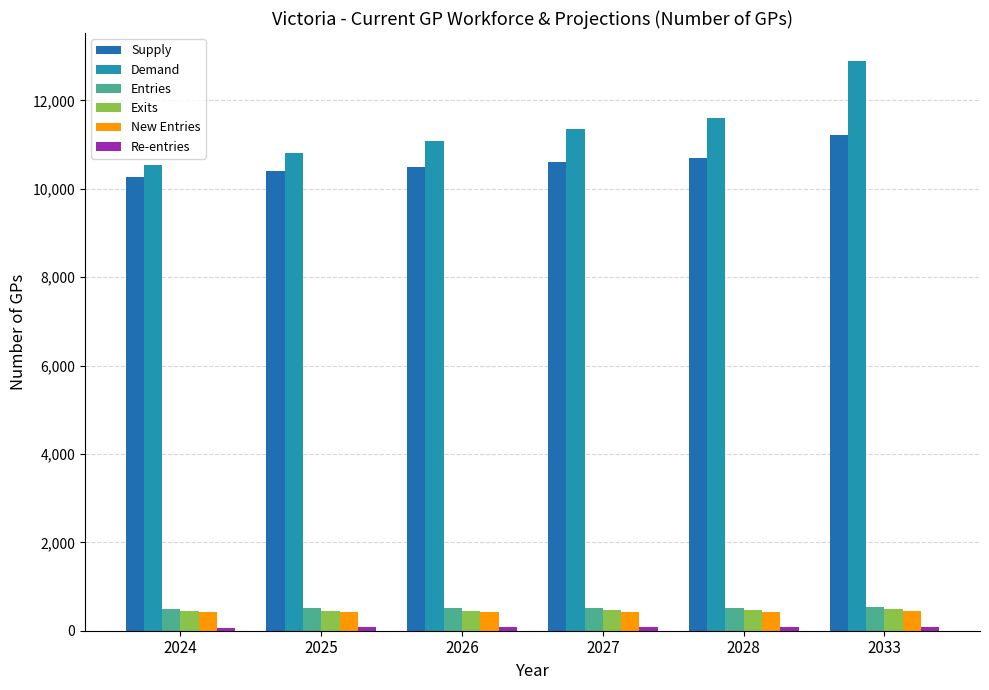

How many values in the Entries series are below 514?

3